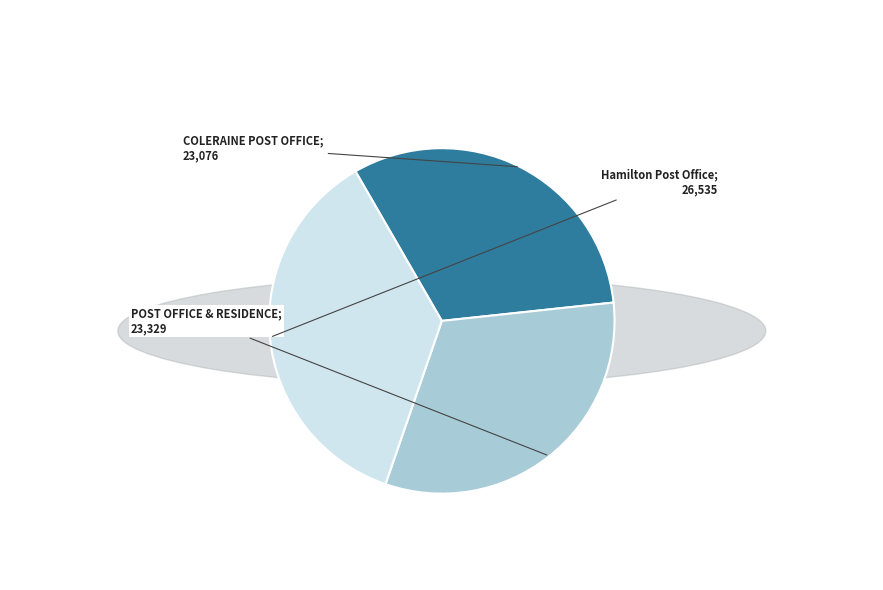

Is there a majority slice in this chart?

No